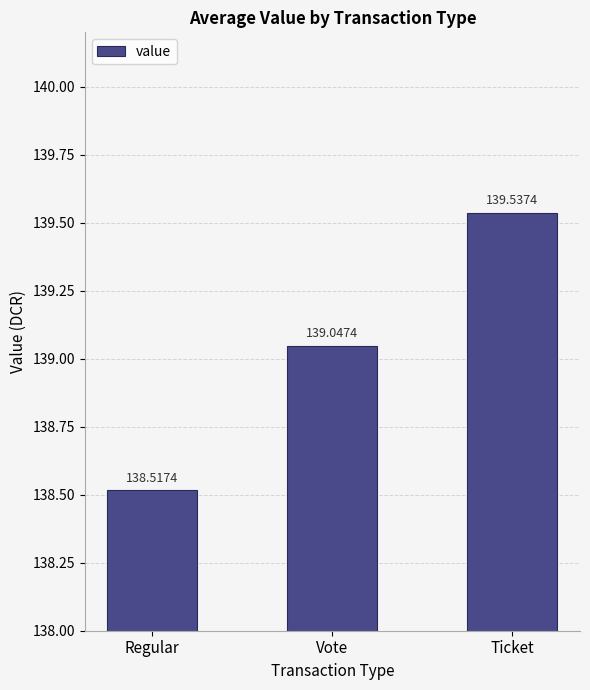

Between Vote and Regular, which is larger?

Vote